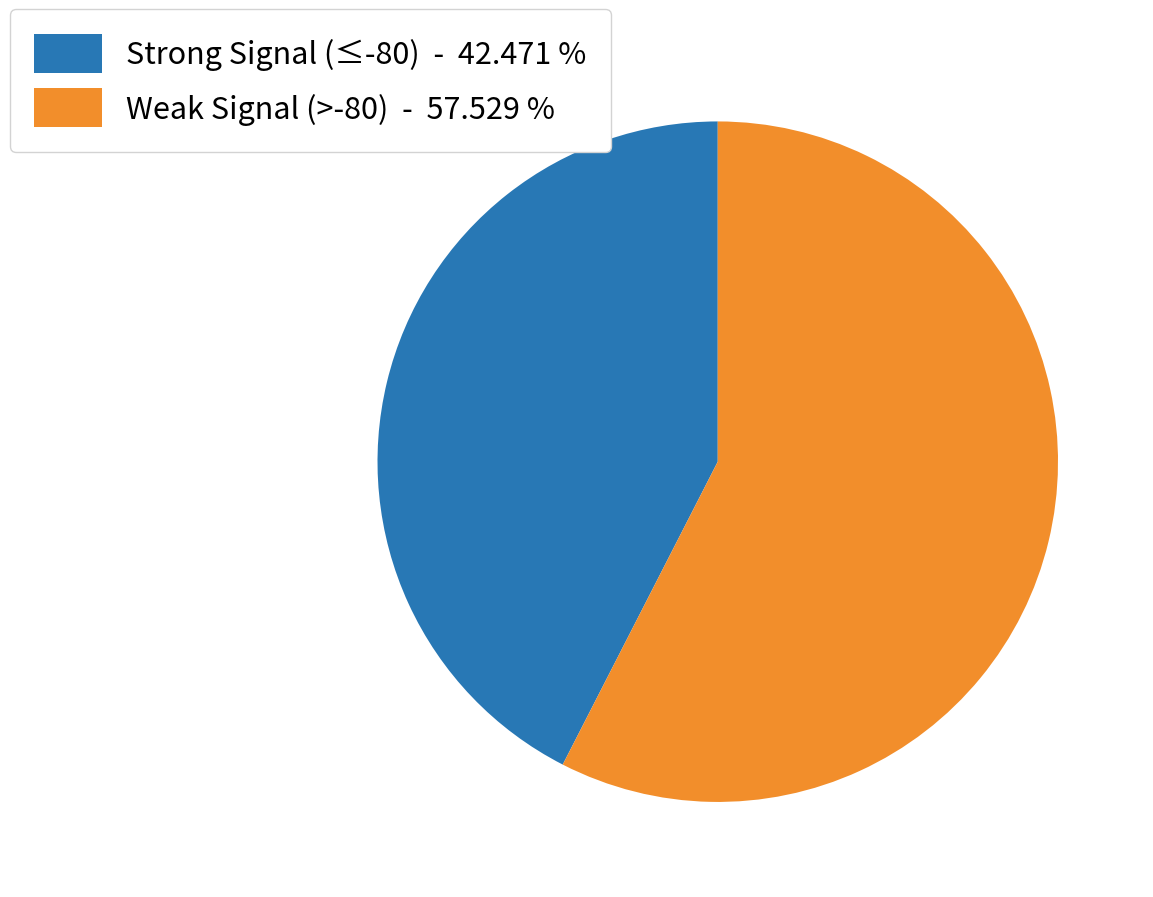

Count the number of slices in the pie.

2